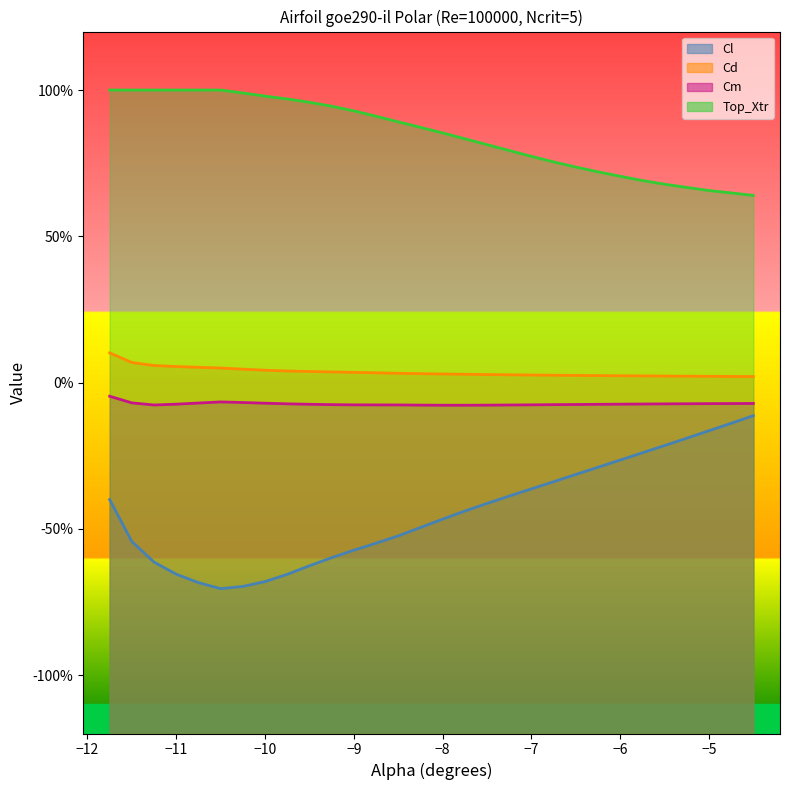

Reading right to left, transcribe all the data shown in this chart.

Cl: -0.1	-0.1	-0.2	-0.2	-0.2	-0.2	-0.3	-0.3	-0.3	-0.3	-0.4	-0.4	-0.4	-0.4	-0.5	-0.5	-0.5	-0.5	-0.6	-0.6	-0.6	-0.7	-0.7	-0.7	-0.7	-0.7	-0.7	-0.6	-0.5	-0.4
Cd: 0.0	0.0	0.0	0.0	0.0	0.0	0.0	0.0	0.0	0.0	0.0	0.0	0.0	0.0	0.0	0.0	0.0	0.0	0.0	0.0	0.0	0.0	0.0	0.0	0.0	0.1	0.1	0.1	0.1	0.1
Cm: -0.1	-0.1	-0.1	-0.1	-0.1	-0.1	-0.1	-0.1	-0.1	-0.1	-0.1	-0.1	-0.1	-0.1	-0.1	-0.1	-0.1	-0.1	-0.1	-0.1	-0.1	-0.1	-0.1	-0.1	-0.1	-0.1	-0.1	-0.1	-0.1	-0.0
Top_Xtr: 0.6	0.6	0.7	0.7	0.7	0.7	0.7	0.7	0.7	0.8	0.8	0.8	0.8	0.8	0.9	0.9	0.9	0.9	0.9	0.9	1.0	1.0	1.0	1.0	1.0	1.0	1.0	1.0	1.0	1.0